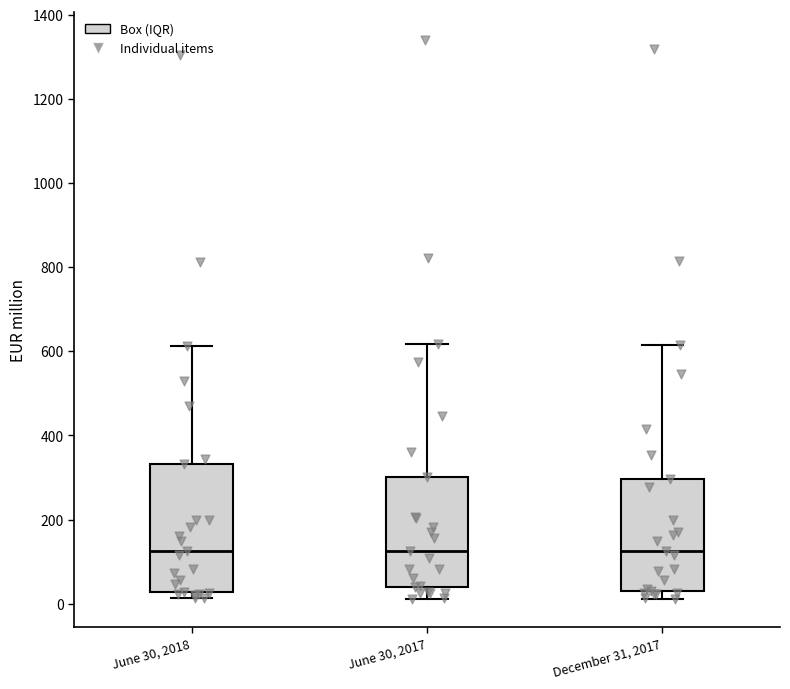

Reading left to right, transcribe this box plot: for each box, give where its median line is, the range the box spans, and where its two whiskers end, as read against the y-axis. The values are not printed on the chart, so give them approximately, as read against the axis.

June 30, 2018: median 120, box 20 to 340, whiskers 20 (just below the box's lower edge) to 620
June 30, 2017: median 120, box 40 to 300, whiskers 20 to 620
December 31, 2017: median 120, box 20 to 300, whiskers 20 (just below the box's lower edge) to 620